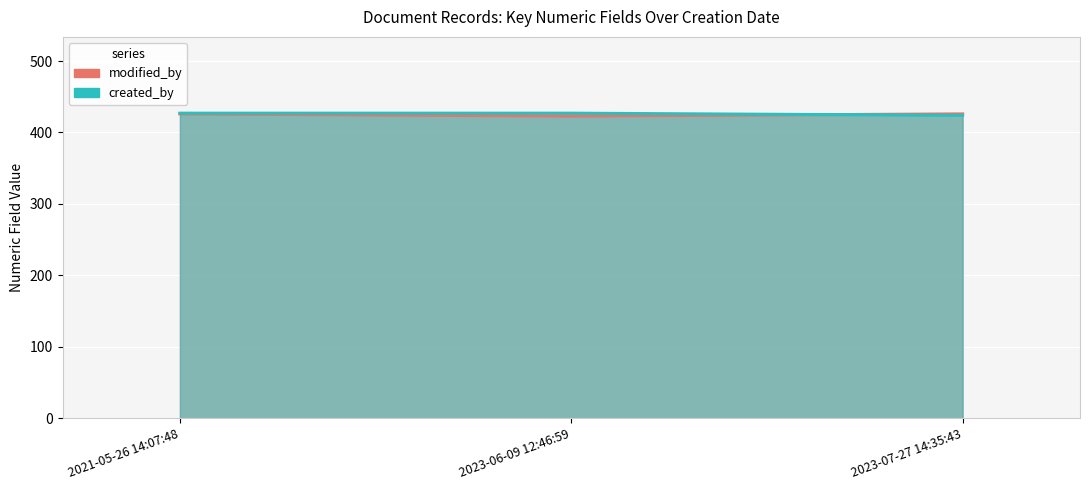

At 2021-05-26 14:07:48, list the series in order from smallest to largest.

modified_by, created_by